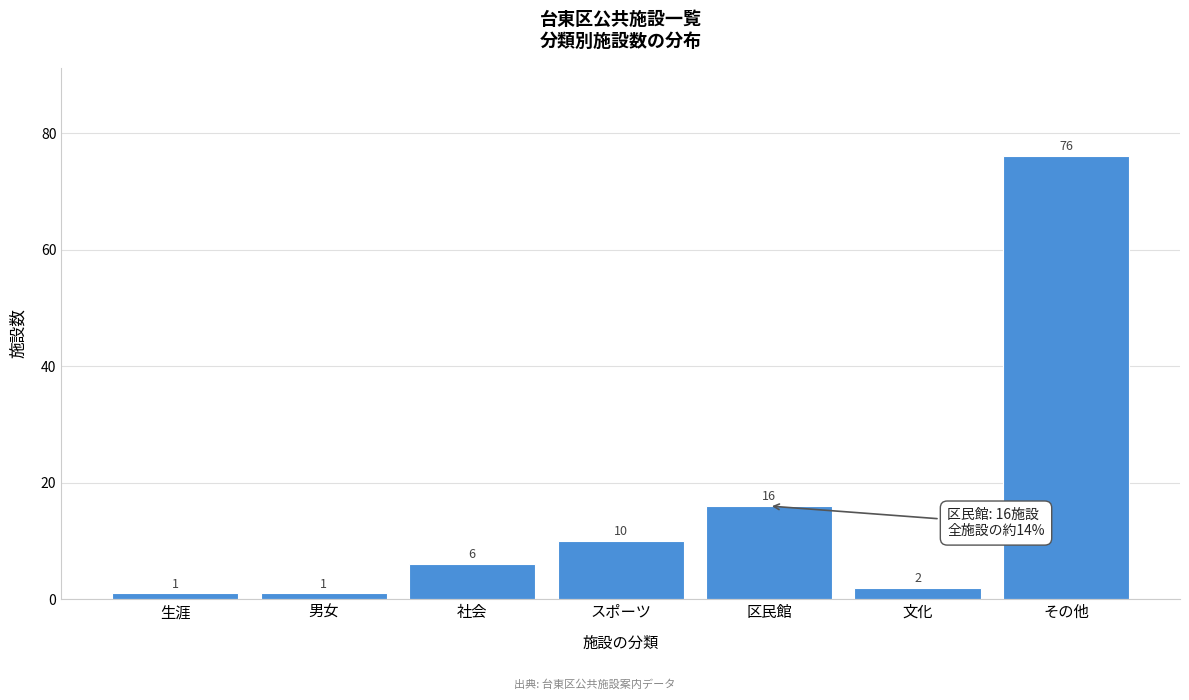

Reading left to right, extract all data points from this chart.

1	1	6	10	16	2	76